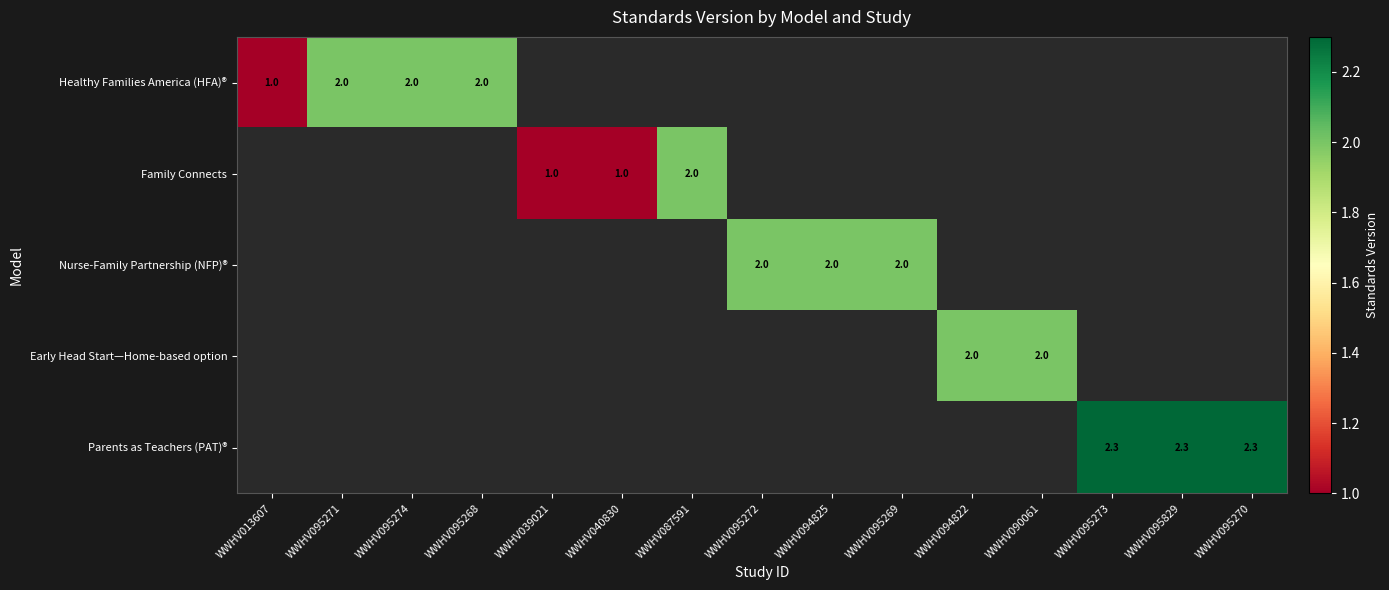

True or false: Family Connects has a value of 0.7 at WWHV039021.

False